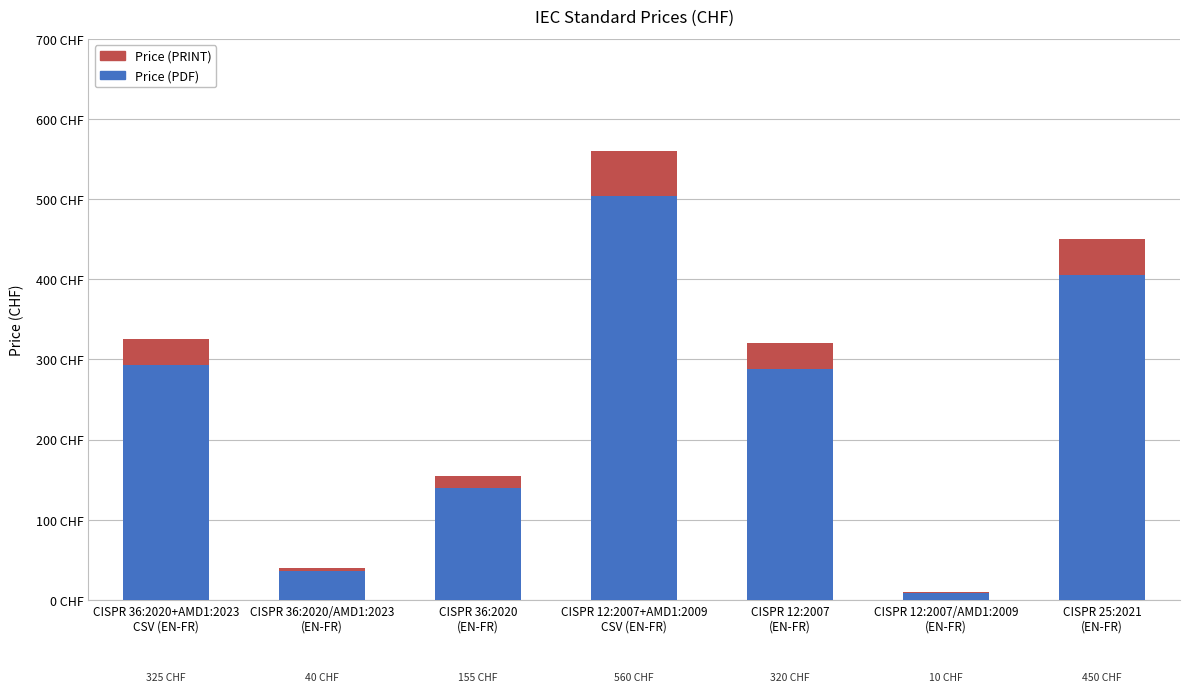

Rank the series by their average value, from highest to lowest.

Price (PDF), Price (PRINT)